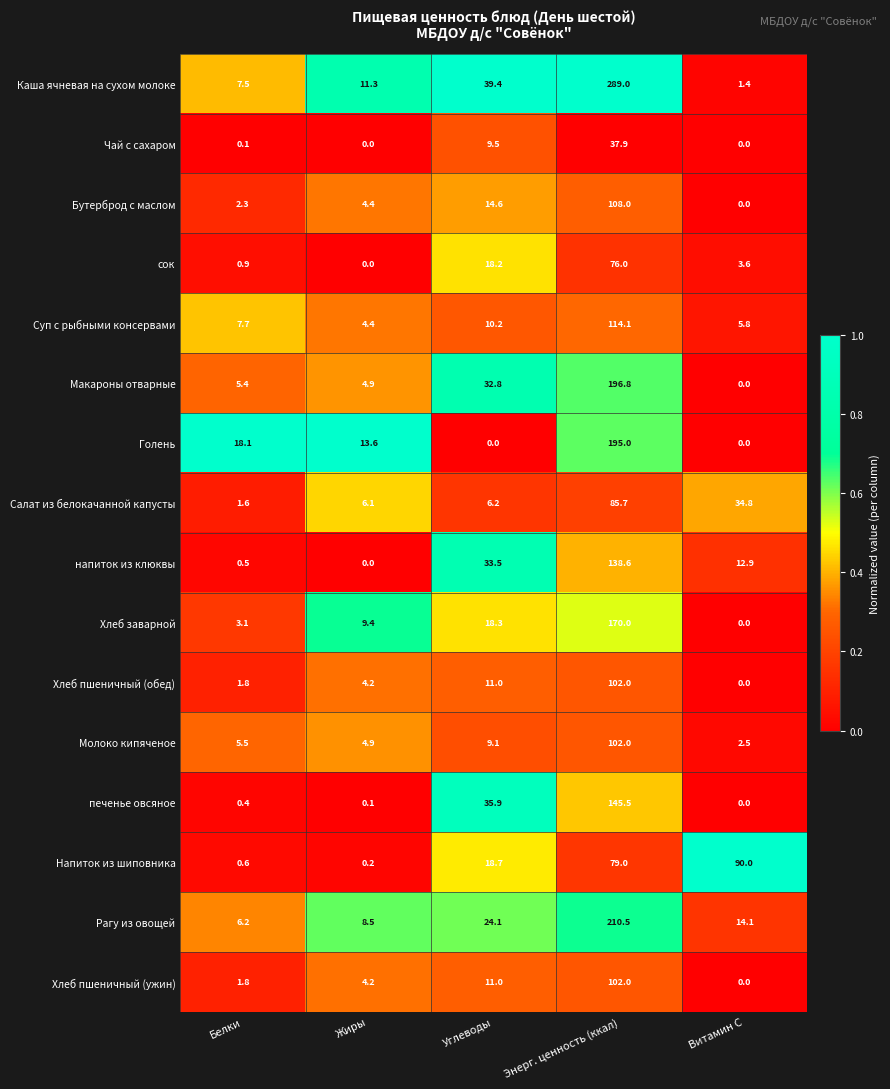

What is the total value across all series at Энерг. ценность (ккал)?

2152.1